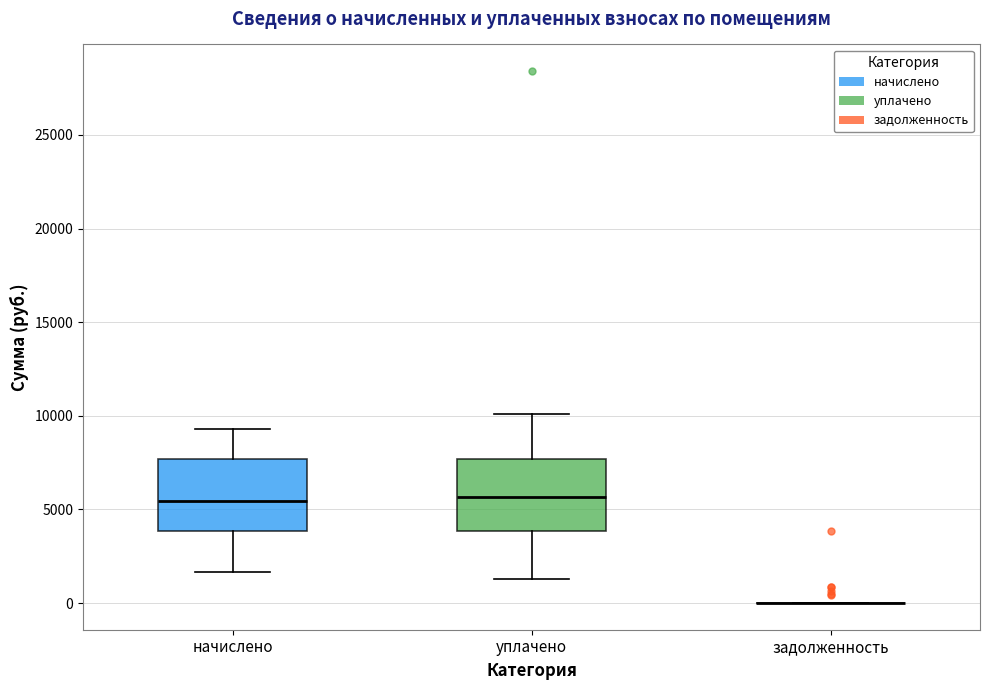

Where is the upper edge of the box for уплачено on the y-axis? The values are not printed on the chart, so give them approximately, as read against the axis.

7500